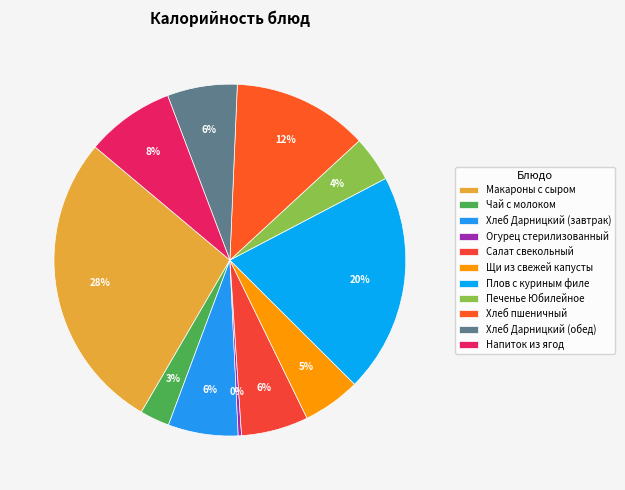

How many segments does this pie chart have?

11